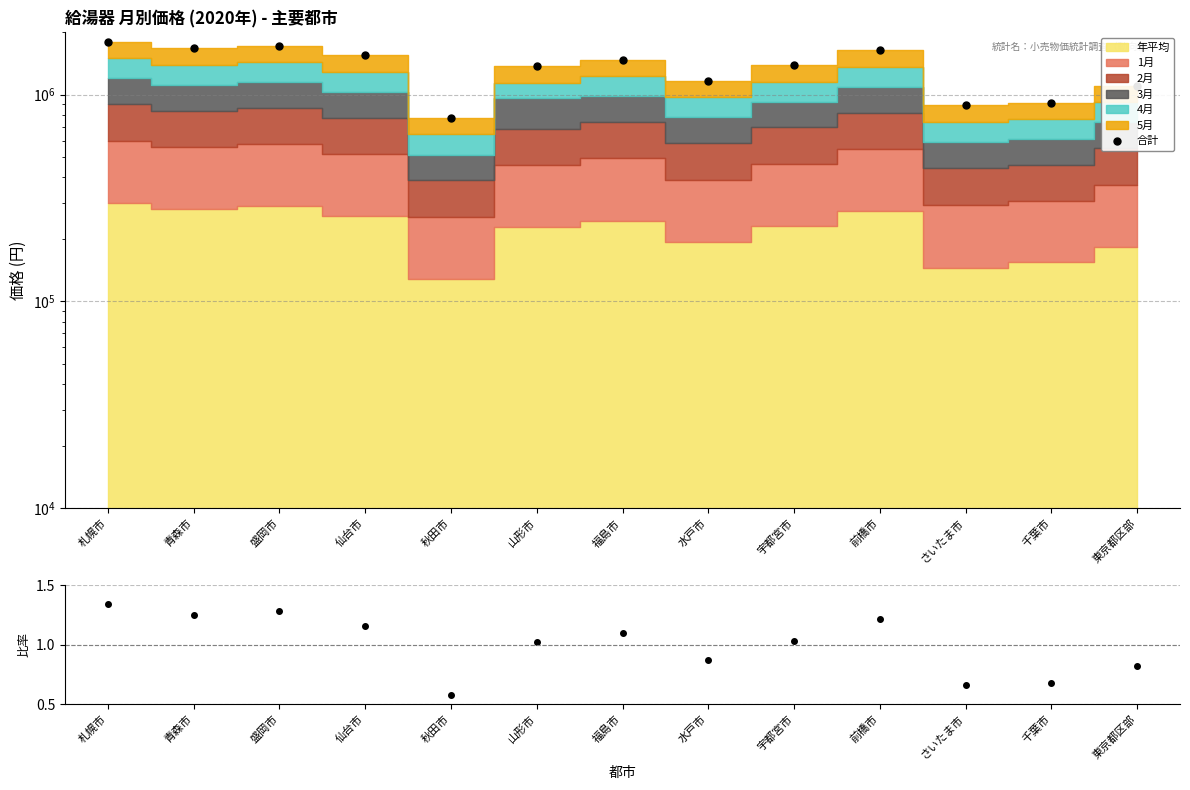

What is the greatest value displayed?

1797180.0